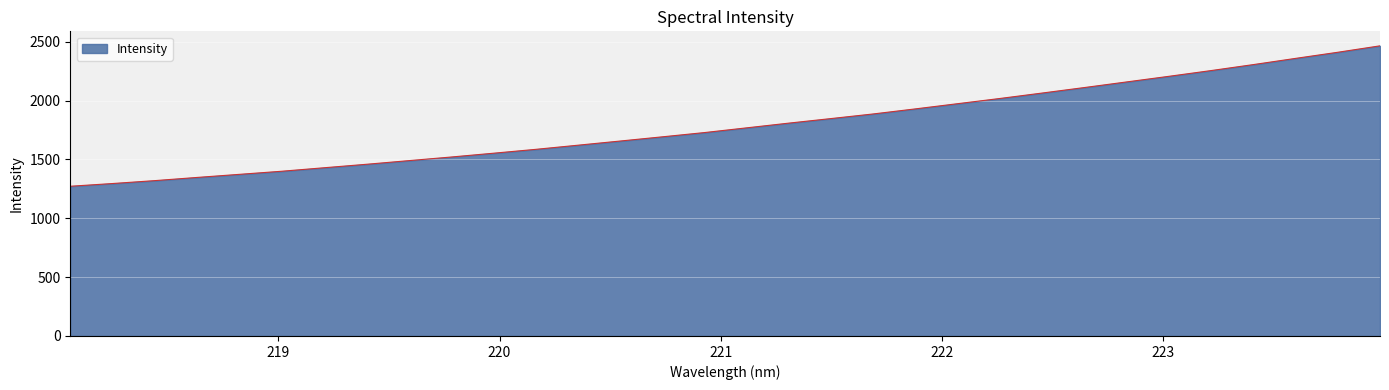

What is the maximum value shown in the chart?

2465.8